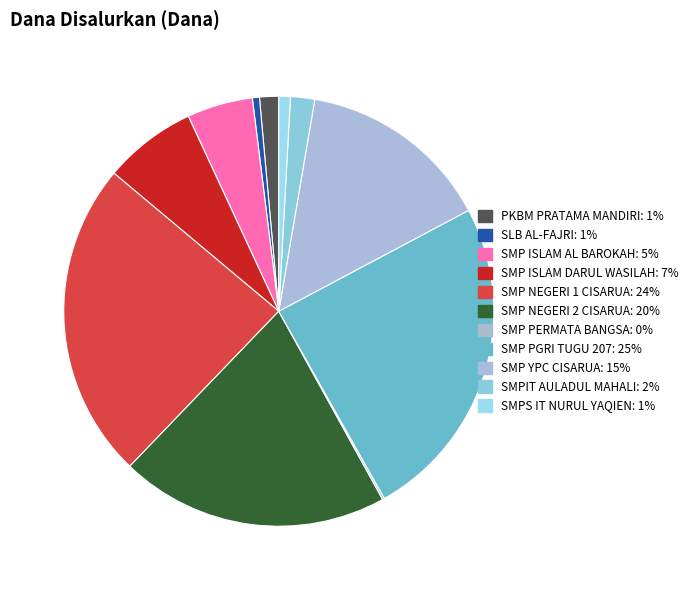

Count the number of slices in the pie.

11